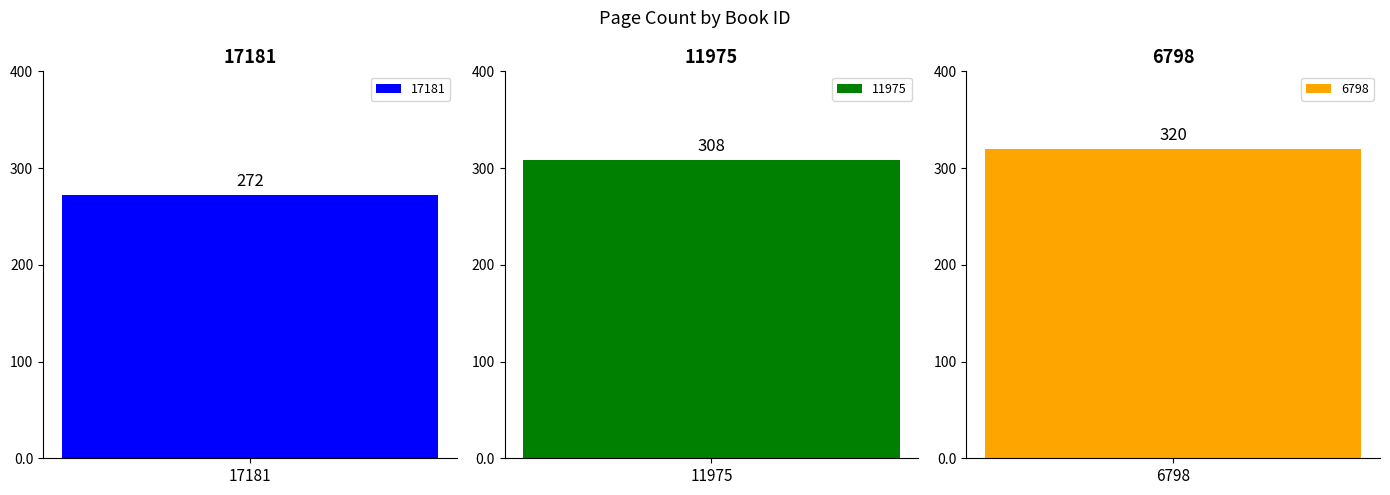

Is it true that the value at 2 is 192?

False